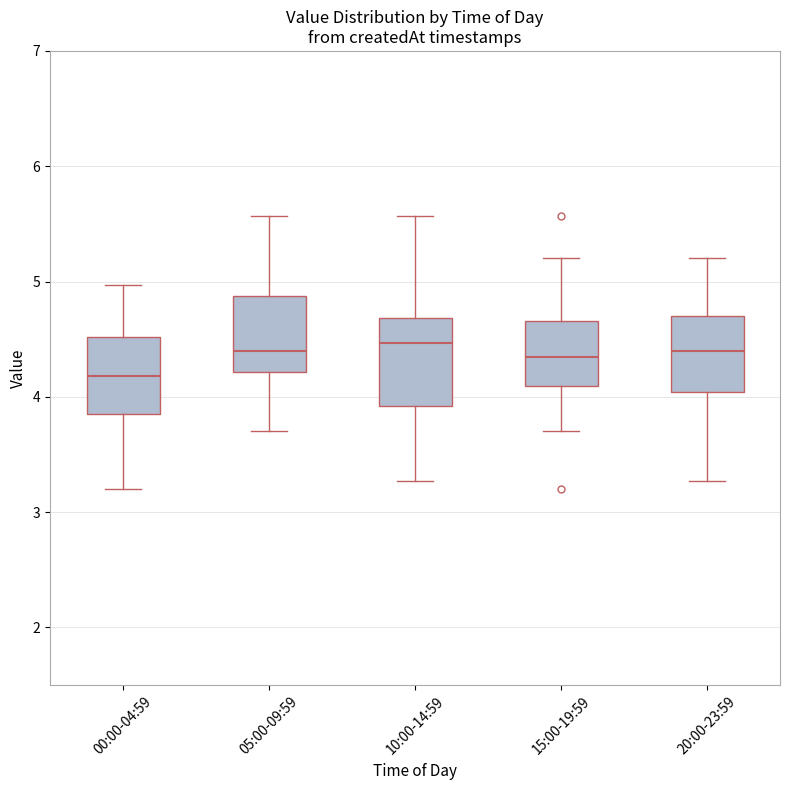

Which box has the lowest median line?

00:00-04:59